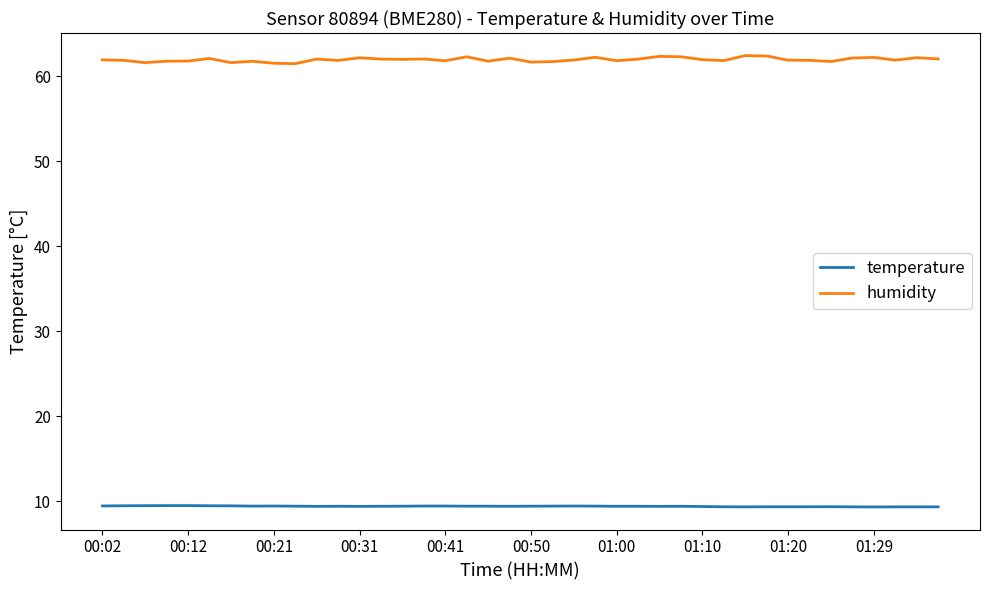

True or false: temperature and humidity intersect in this chart.

False